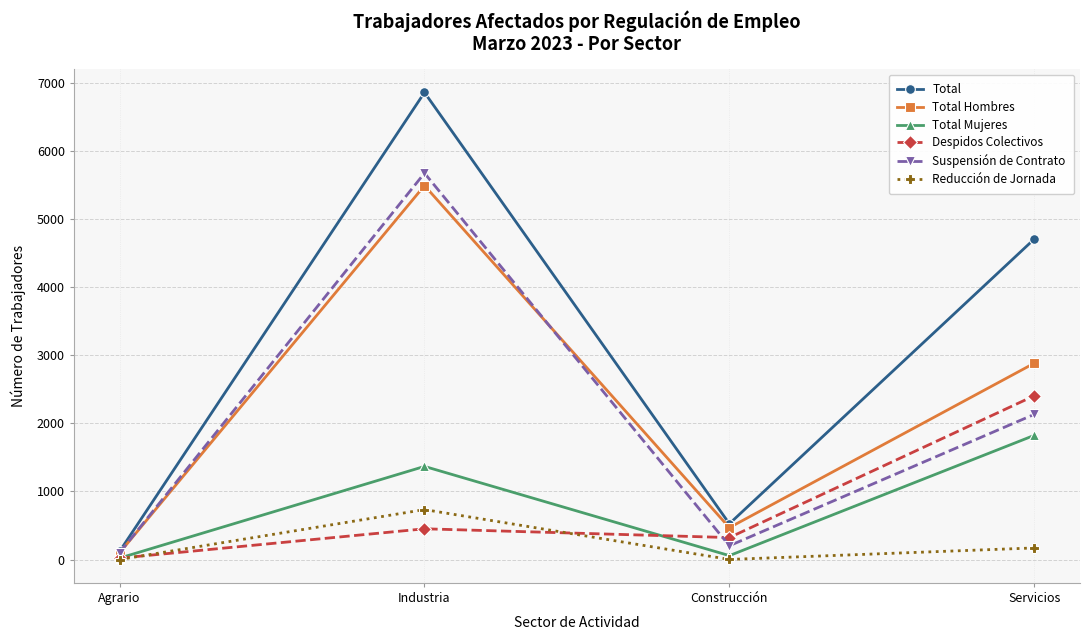

How many categories are shown in the chart?

4